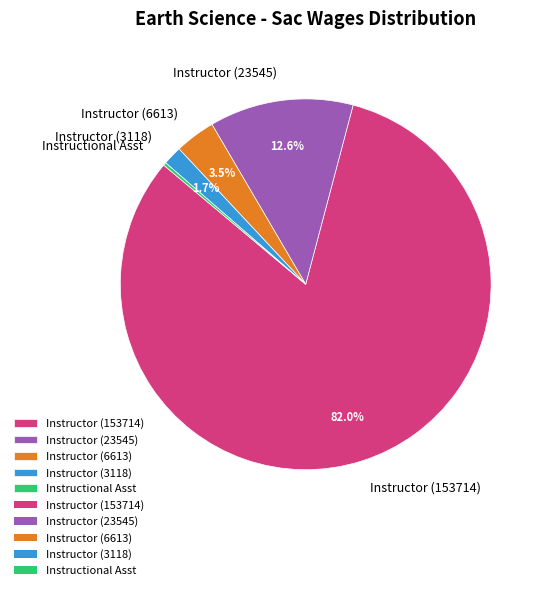

To the nearest percent, what is the average slice percentage?

20%